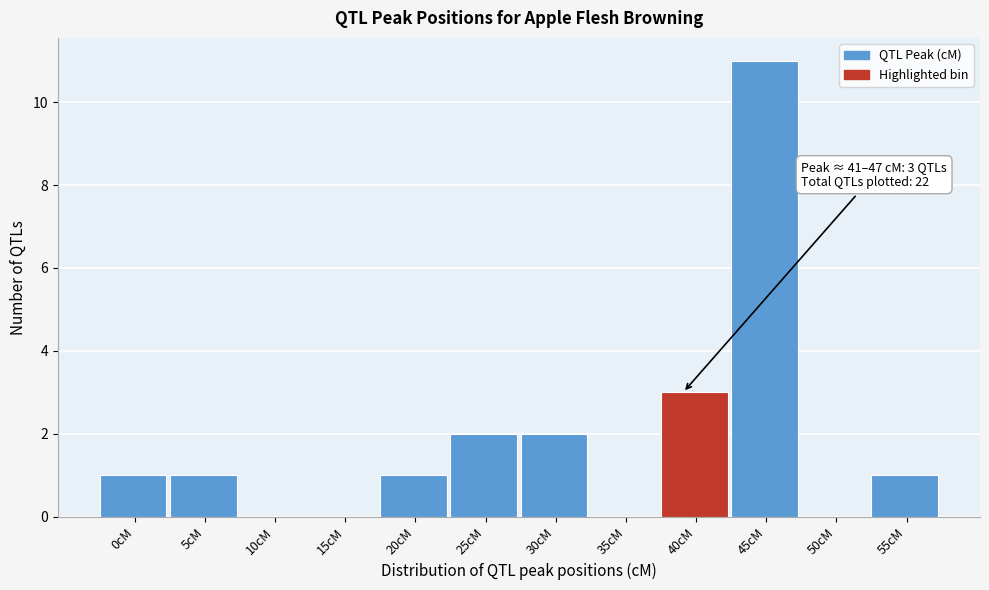

Reading right to left, extract all data points from this chart.

55cM=1	50cM=0	45cM=11	40cM=3	35cM=0	30cM=2	25cM=2	20cM=1	15cM=0	10cM=0	5cM=1	0cM=1